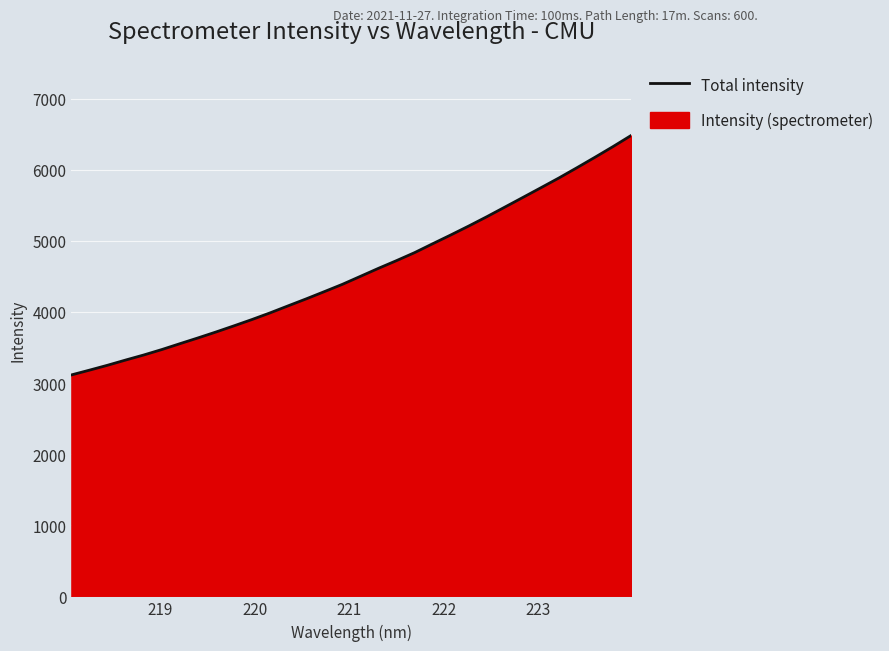

What is the difference between the maximum and minimum values?

3366.4